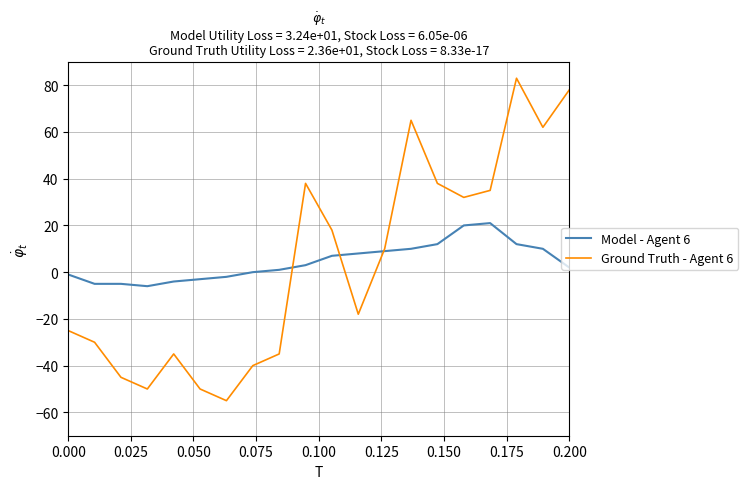

How many lines are shown in the chart?

2